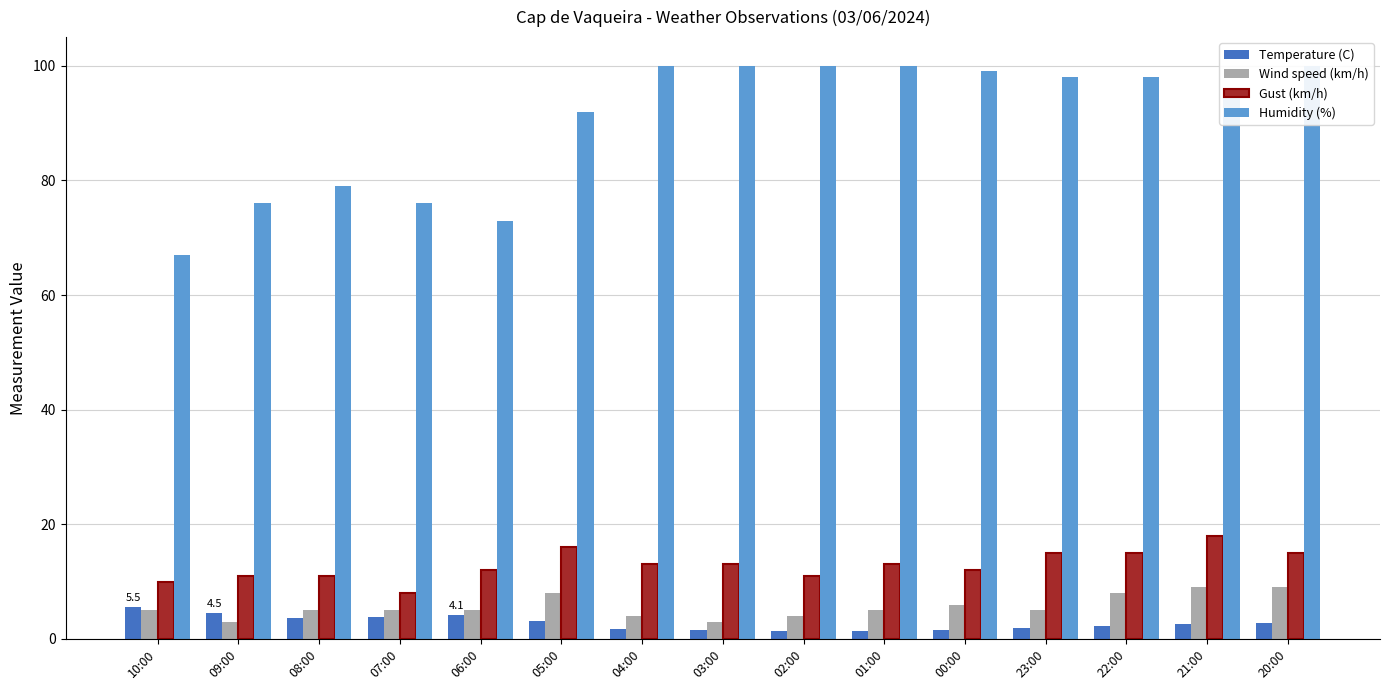

At which category does the chart reach its peak across all series?

04:00